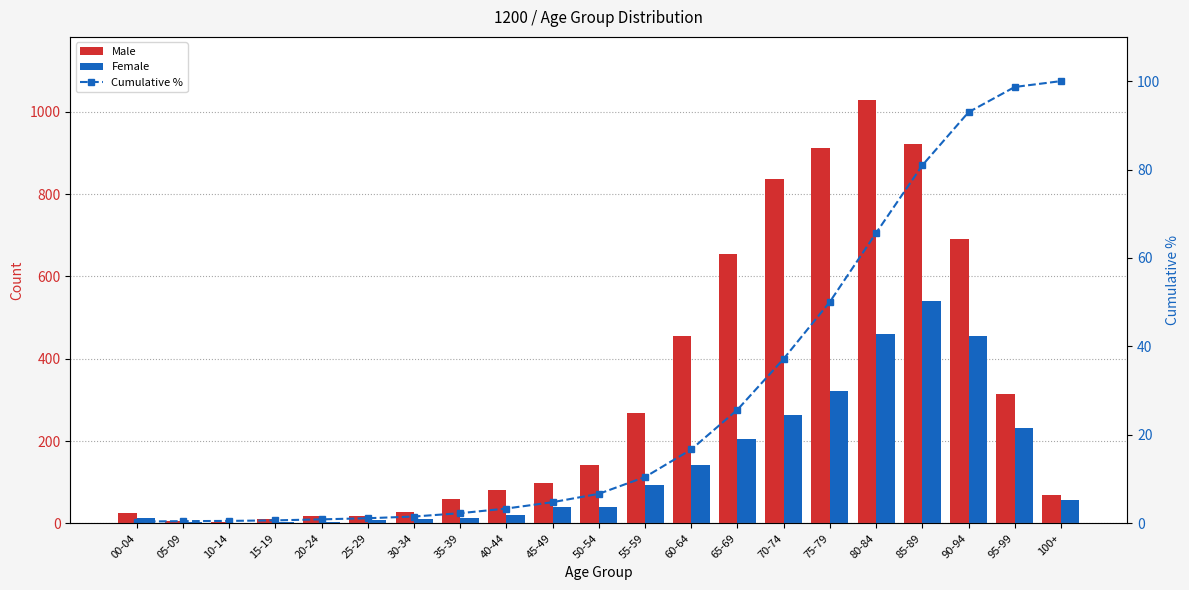

The Male series shows 98.0 at 45-49. True or false?

True